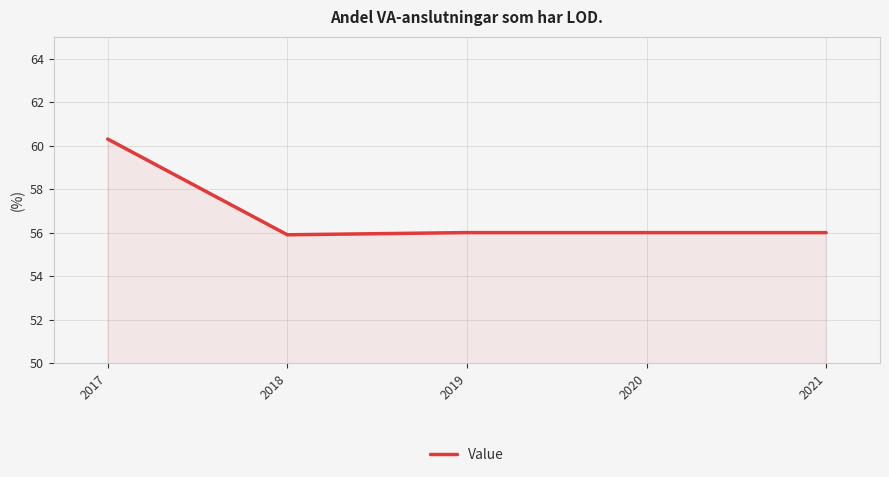

Which has a higher value, 2017 or 2018?

2017